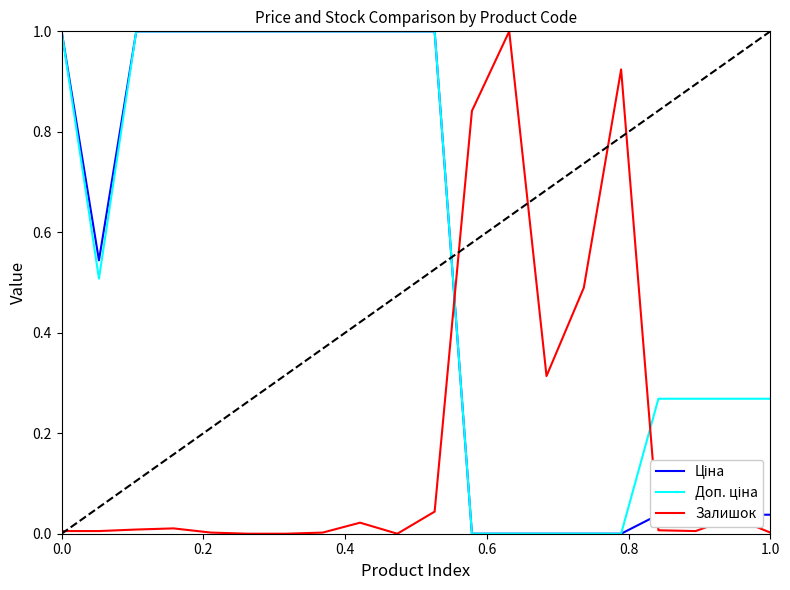

What is the greatest value displayed?

1.0